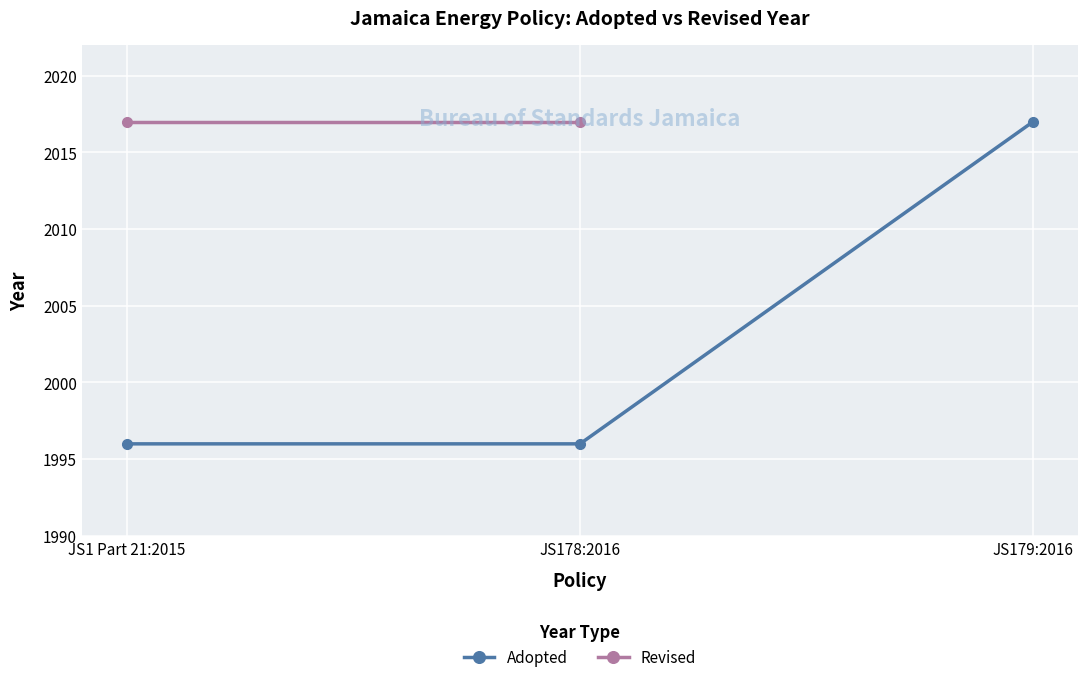

At which label is Revised closest to 2017?

JS1 Part 21:2015